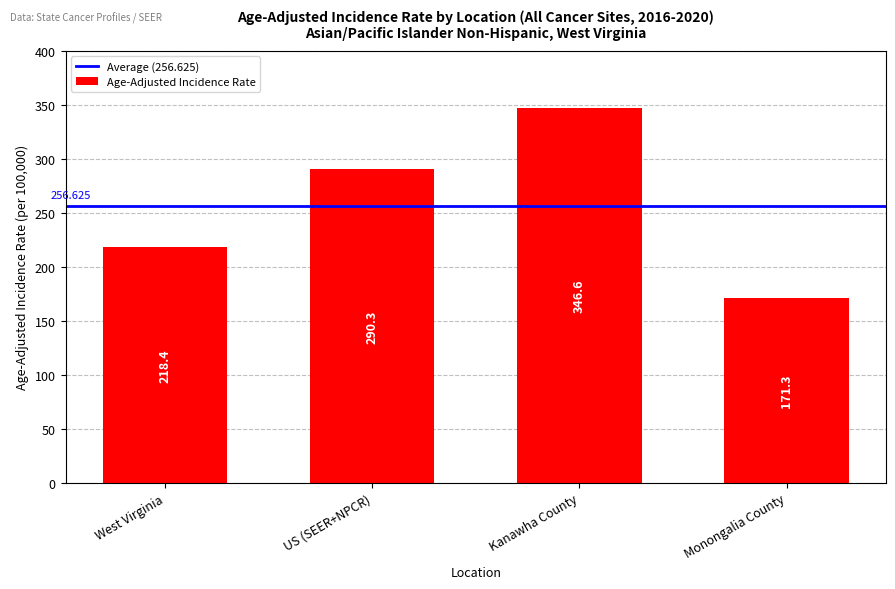

List the labels in order of value, largest first.

Kanawha County, US (SEER+NPCR), West Virginia, Monongalia County